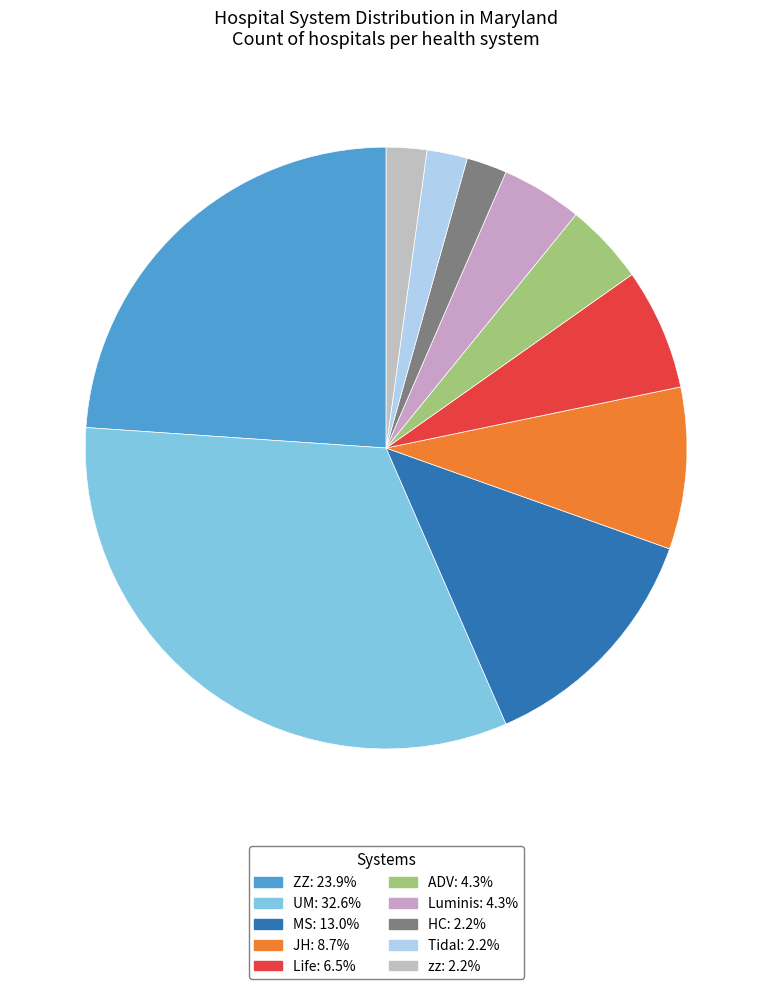

Rank the categories by value from lowest to highest.

HC, Tidal, zz, ADV, Luminis, Life, JH, MS, ZZ, UM